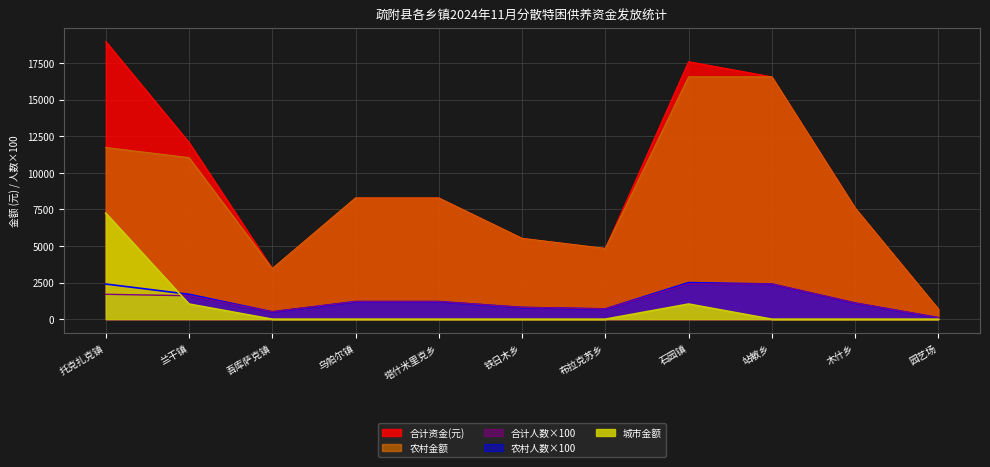

Reading left to right, transcribe all the data shown in this chart.

合计资金(元): 18975	12075	3450	8280	8280	5520	4830	17595	16560	7590	690
农村金额: 11730	11040	3450	8280	8280	5520	4830	16560	16560	7590	690
农村人数: 1700	1600	500	1200	1200	800	700	2400	2400	1100	100
合计人数: 2400	1700	500	1200	1200	800	700	2500	2400	1100	100
城市金额: 7245	1035	0	0	0	0	0	1035	0	0	0